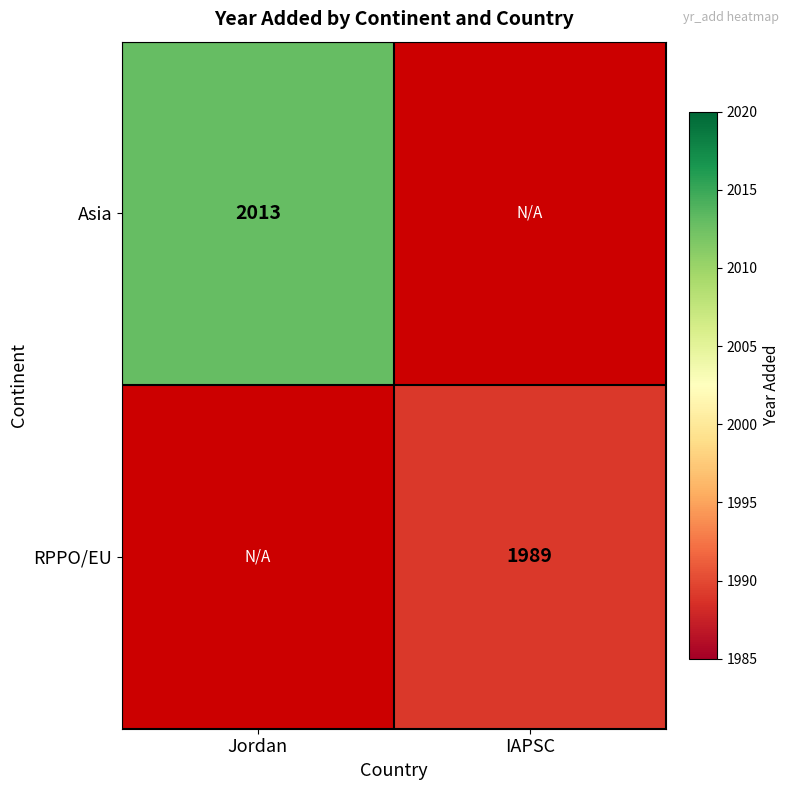

The value of Asia at Jordan is 2013. True or false?

True